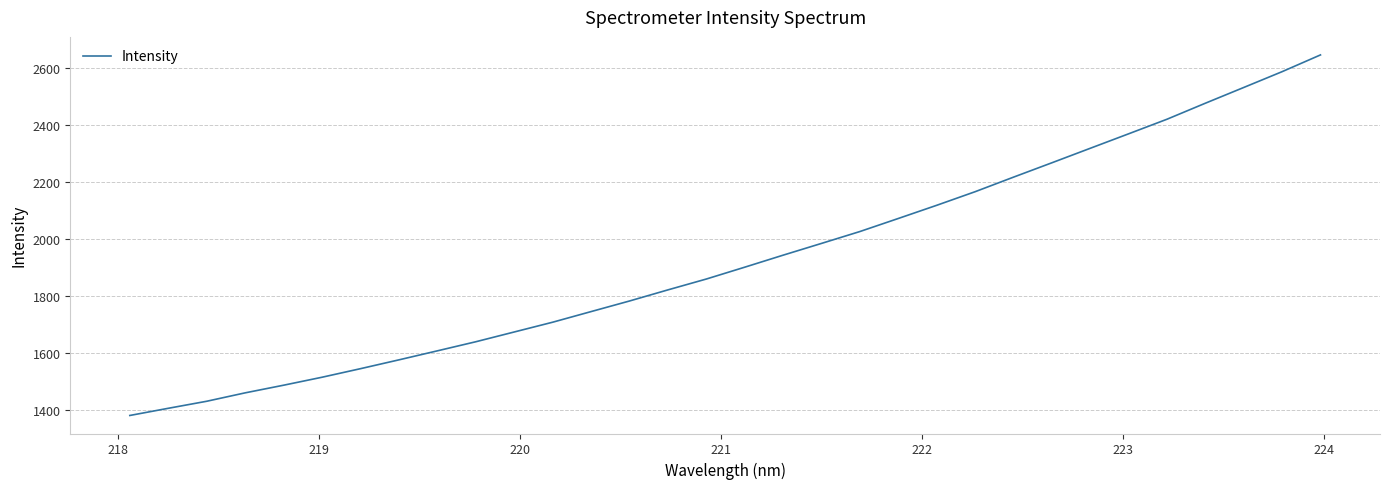

What is the minimum value shown in the chart?

1381.4